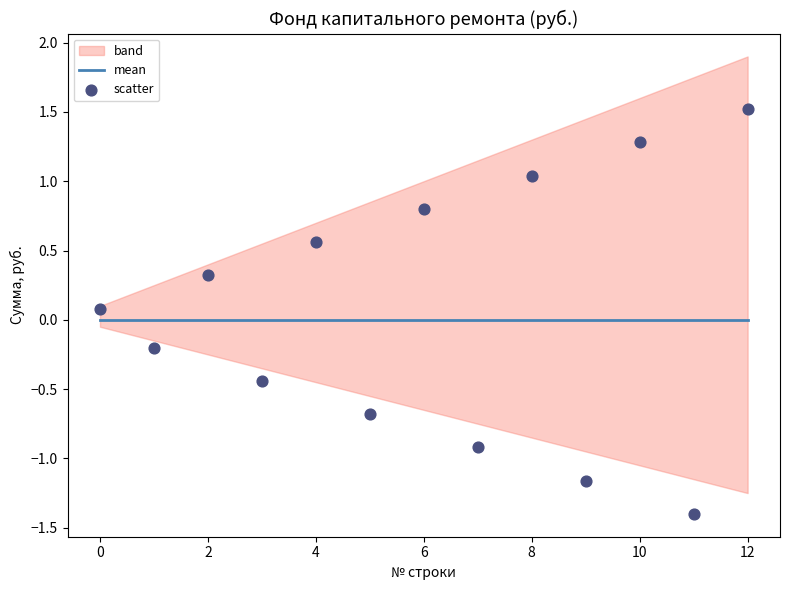

At which category is the sum across all series the highest?

12